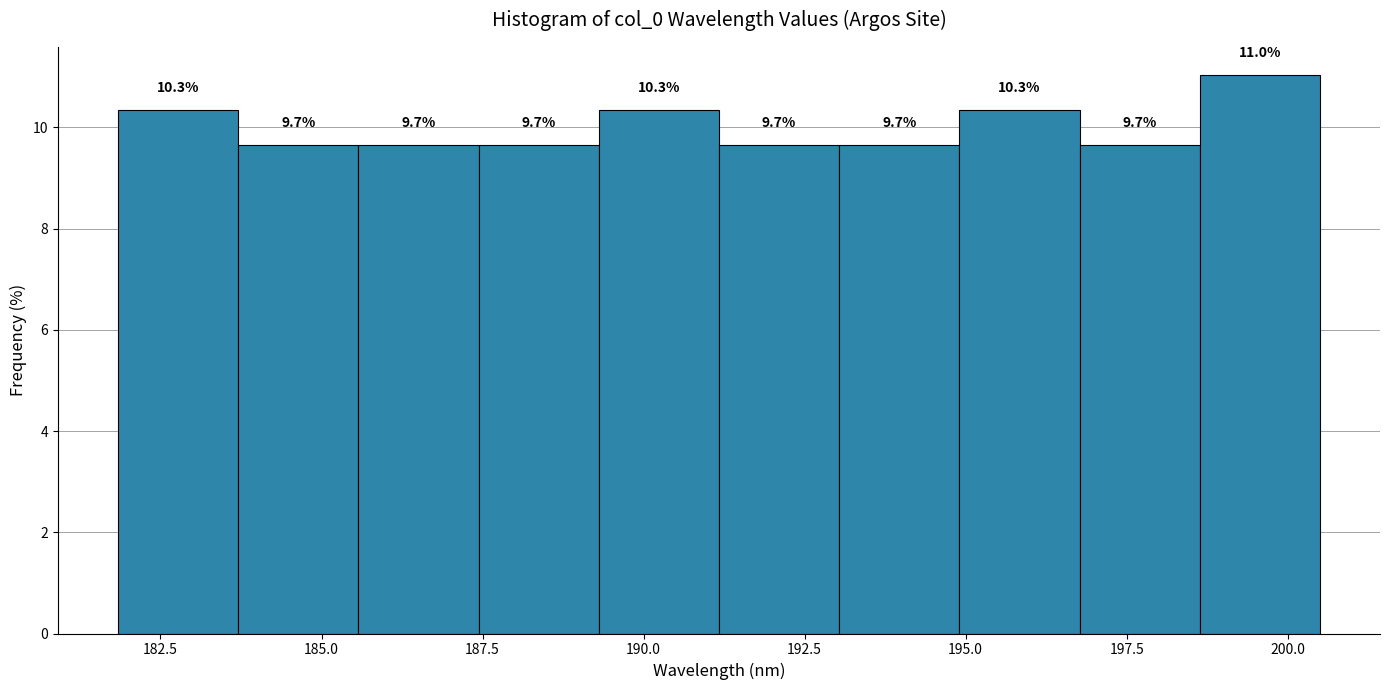

Read against the x-axis, roughly where is the centre of the tallest bar?

199.5